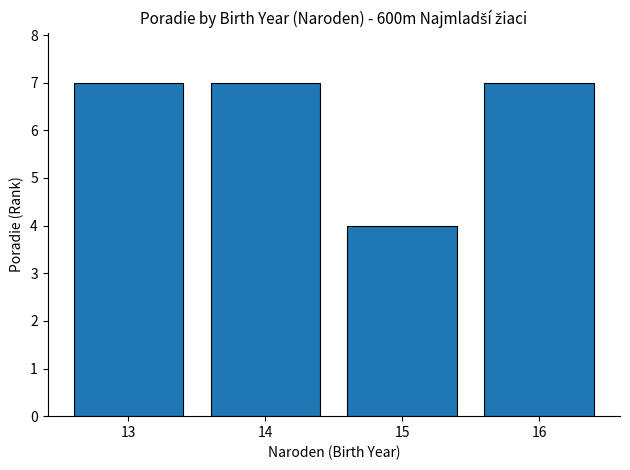

Count the values in the range 7 to 8.

3